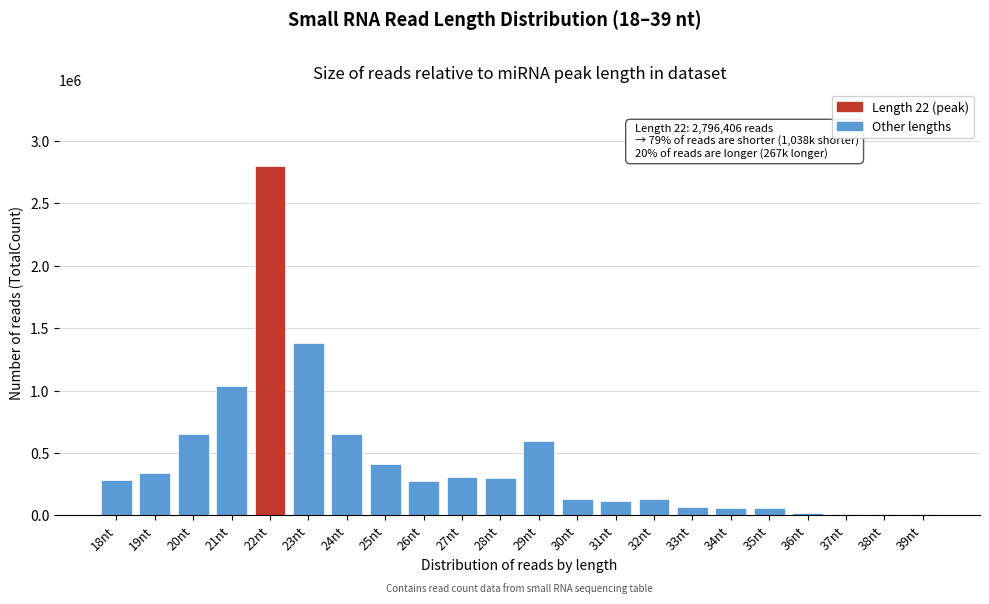

Is it true that the value at 20nt is 651558?

True